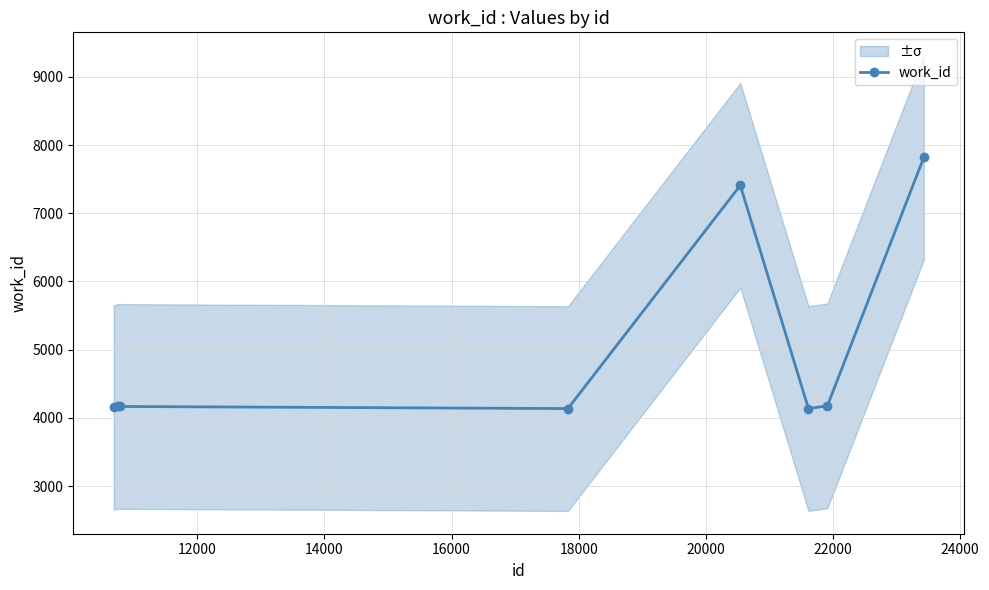

What is the highest value of the work_id series?

7819